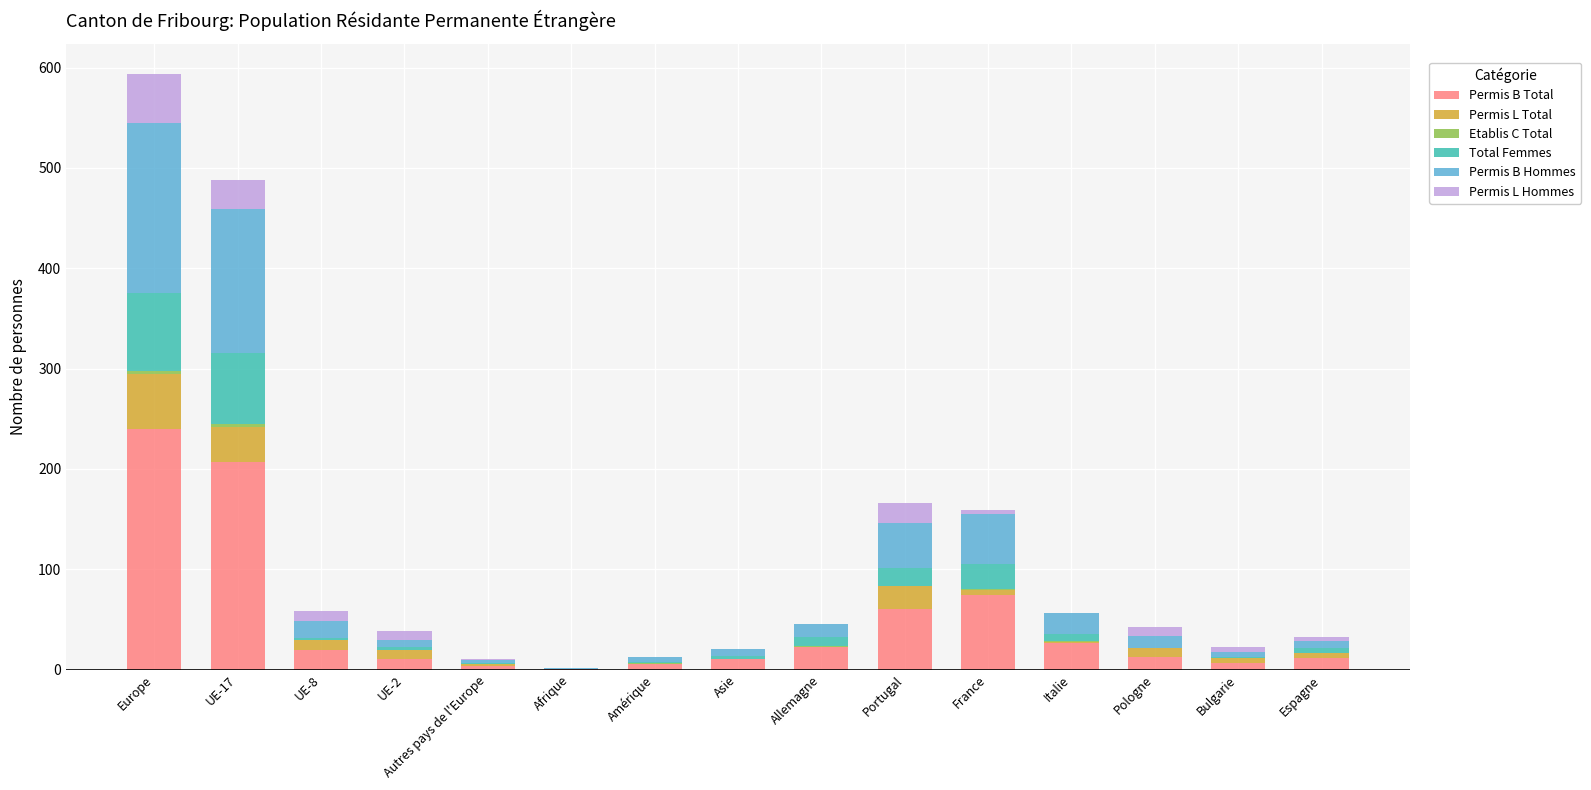

What is the total value across all series at France?

159